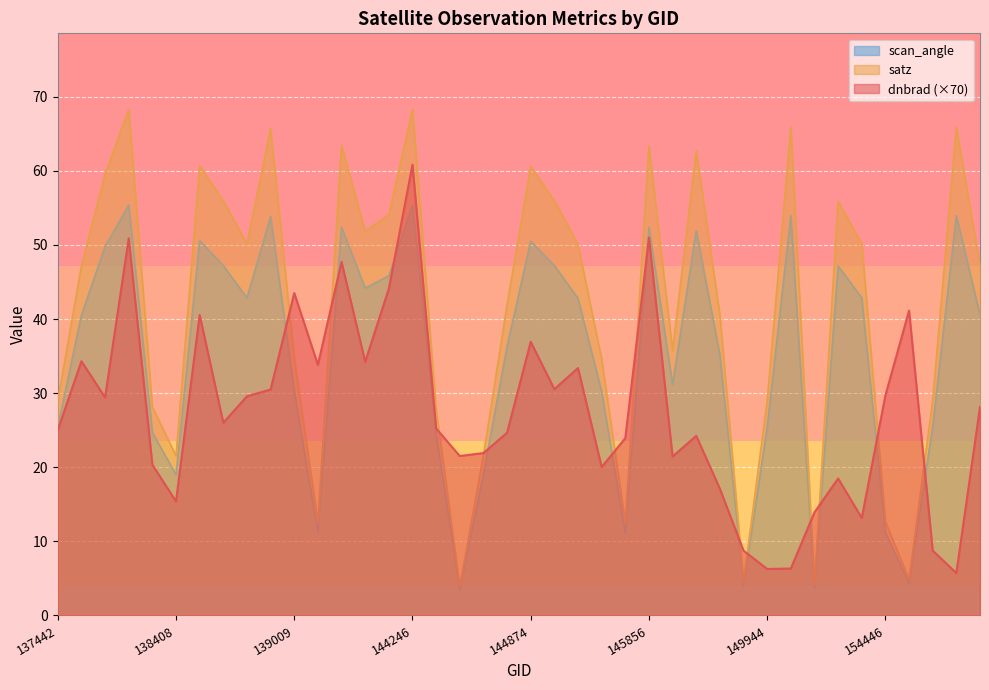

What value does the scan_angle series have at 149385?

35.2